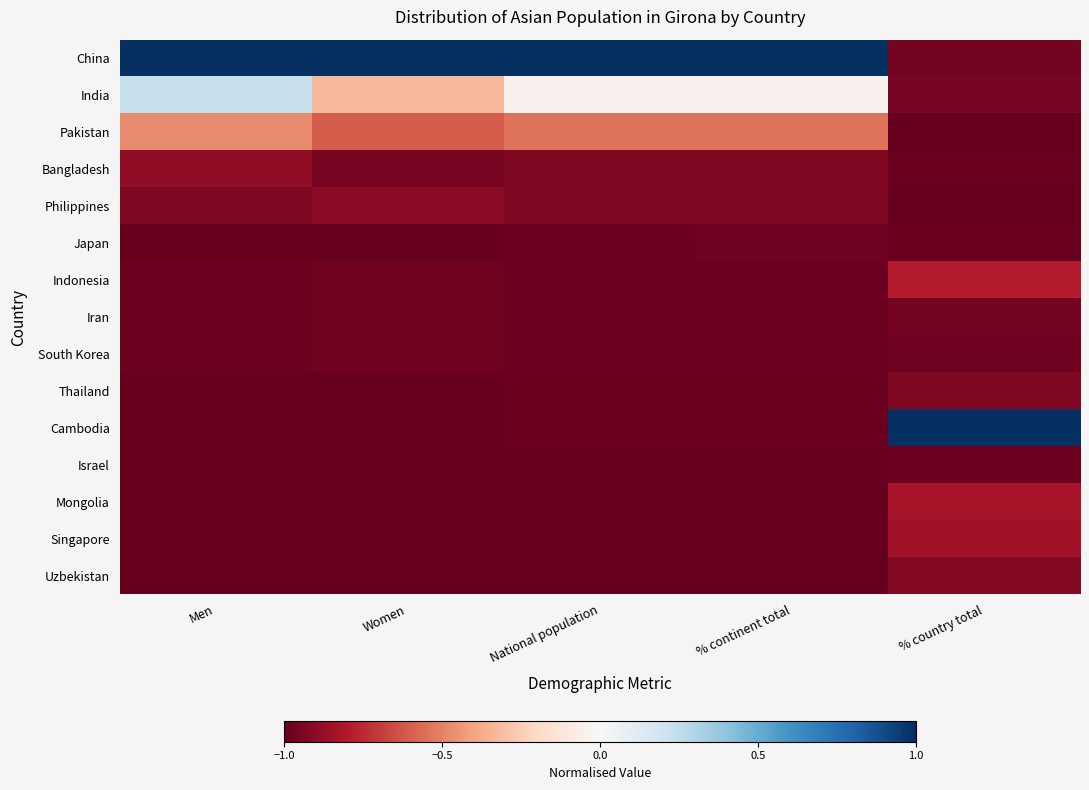

Reading left to right, list all the values displayed in this chart.

China: Men=1.0	Women=1.0	National population=1.0	% continent total=1.0	% country total=-1.0
India: Men=0.2	Women=-0.3	National population=-0.0	% continent total=-0.0	% country total=-0.9
Pakistan: Men=-0.5	Women=-0.6	National population=-0.5	% continent total=-0.5	% country total=-1.0
Bangladesh: Men=-0.9	Women=-1.0	National population=-0.9	% continent total=-0.9	% country total=-1.0
Philippines: Men=-0.9	Women=-0.9	National population=-0.9	% continent total=-0.9	% country total=-1.0
Japan: Men=-1.0	Women=-1.0	National population=-1.0	% continent total=-1.0	% country total=-1.0
Indonesia: Men=-1.0	Women=-1.0	National population=-1.0	% continent total=-1.0	% country total=-0.8
Iran: Men=-1.0	Women=-1.0	National population=-1.0	% continent total=-1.0	% country total=-1.0
South Korea: Men=-1.0	Women=-1.0	National population=-1.0	% continent total=-1.0	% country total=-1.0
Thailand: Men=-1.0	Women=-1.0	National population=-1.0	% continent total=-1.0	% country total=-0.9
Cambodia: Men=-1.0	Women=-1.0	National population=-1.0	% continent total=-1.0	% country total=1.0
Israel: Men=-1.0	Women=-1.0	National population=-1.0	% continent total=-1.0	% country total=-1.0
Mongolia: Men=-1.0	Women=-1.0	National population=-1.0	% continent total=-1.0	% country total=-0.8
Singapore: Men=-1.0	Women=-1.0	National population=-1.0	% continent total=-1.0	% country total=-0.8
Uzbekistan: Men=-1.0	Women=-1.0	National population=-1.0	% continent total=-1.0	% country total=-0.9